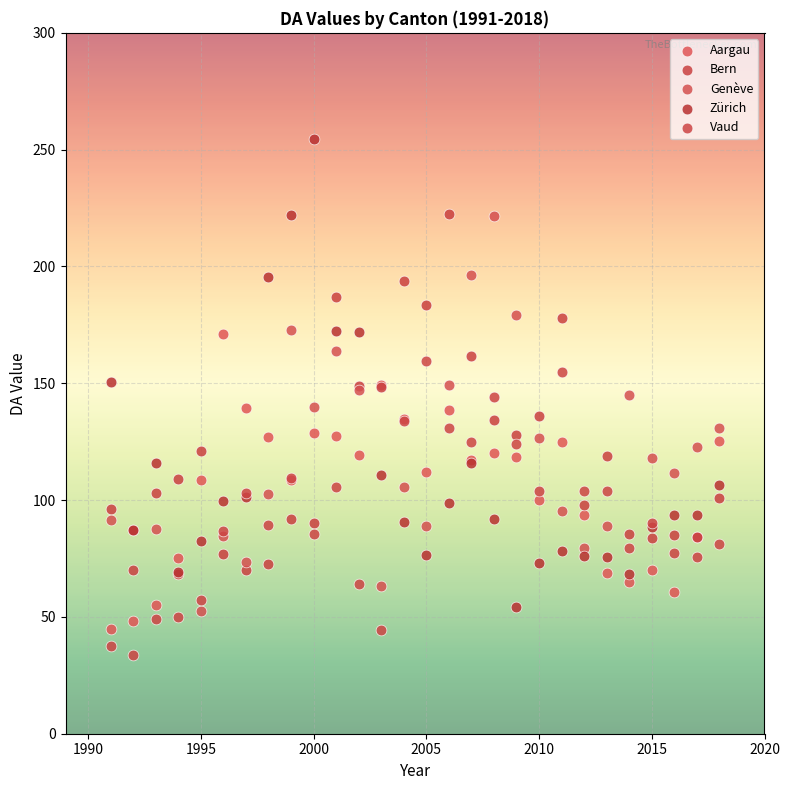

Which series contains the lowest Y value?

Vaud